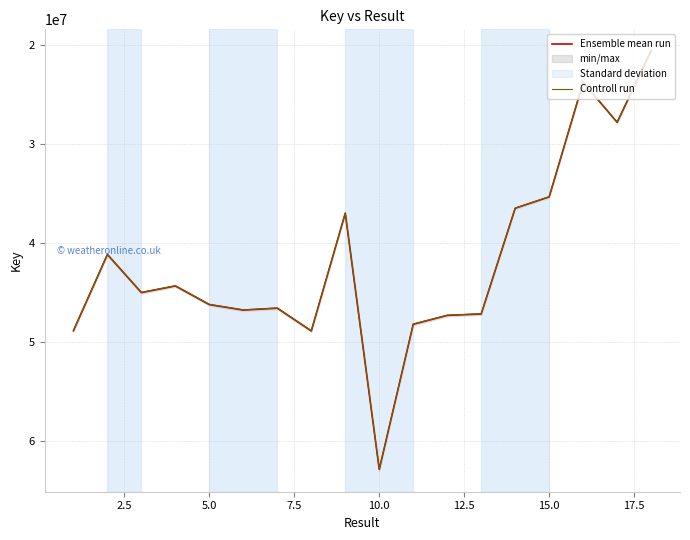

What is the highest value of the Controll run series?

62814429.1